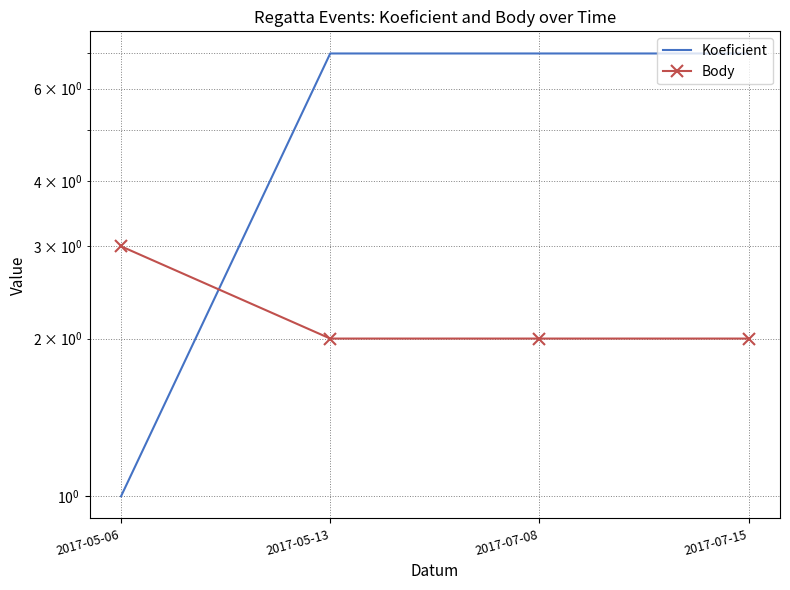

Reading right to left, transcribe all the data shown in this chart.

Koeficient: 2017-07-15=7	2017-07-08=7	2017-05-13=7	2017-05-06=1
Body: 2017-07-15=2	2017-07-08=2	2017-05-13=2	2017-05-06=3